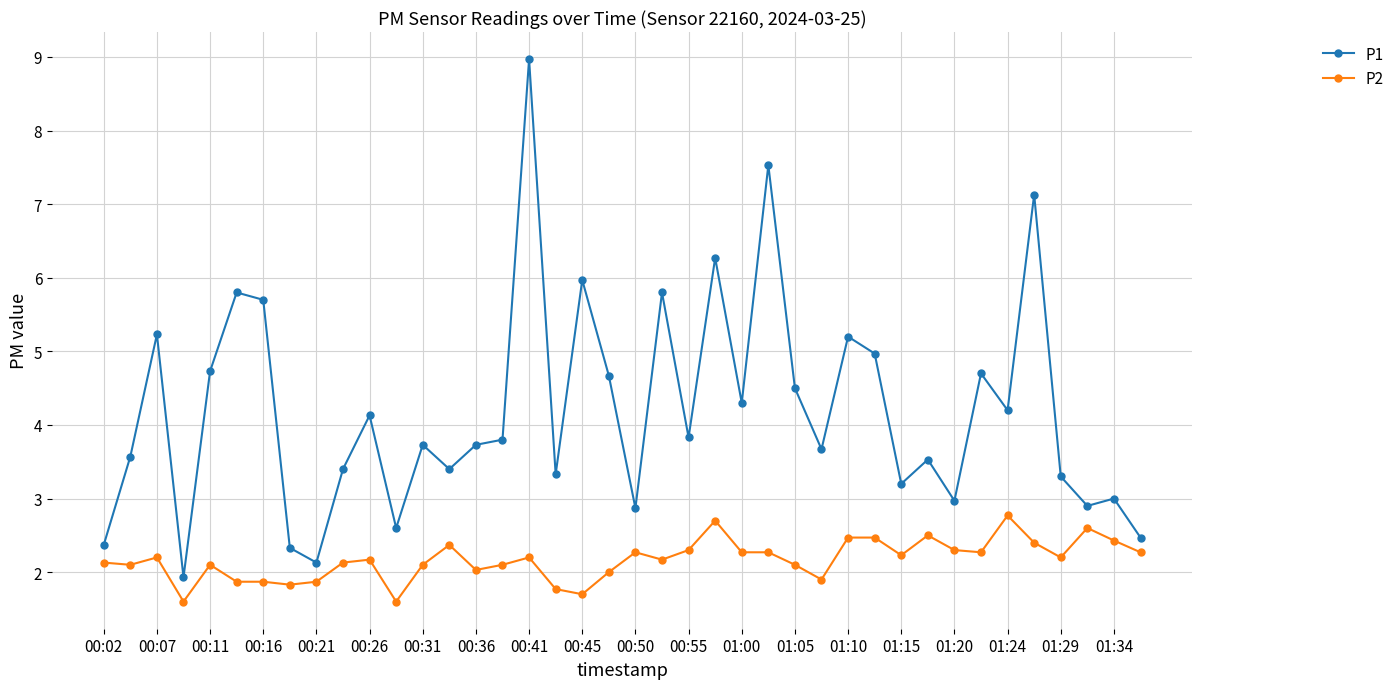

What is the value of the P1 point at the 39th from the left?

3.0